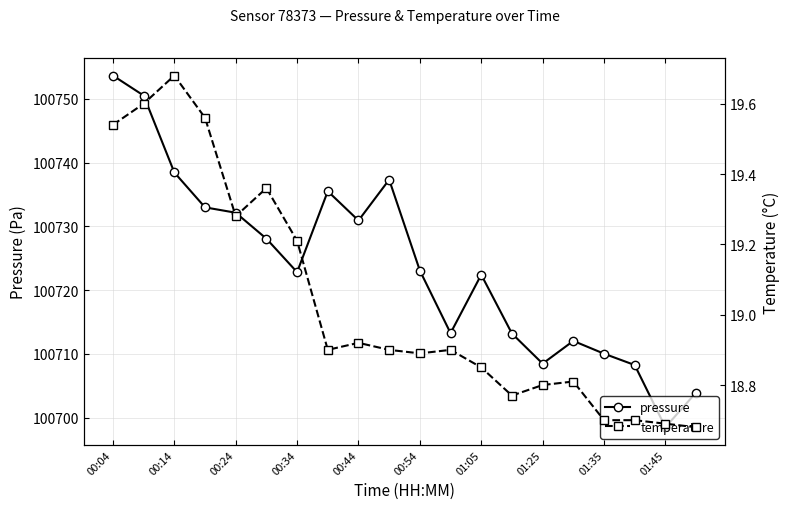

How many values in the pressure series are below 100723?

10